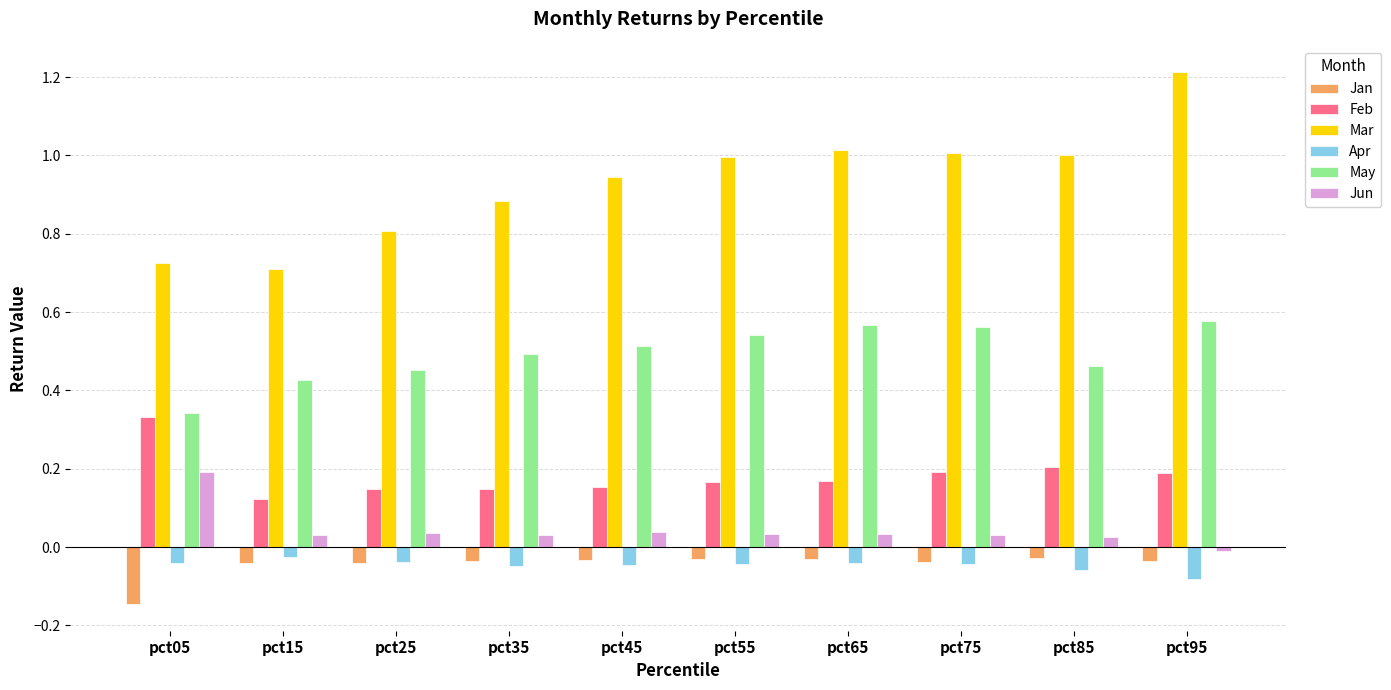

At how many categories does at least one series exceed 0?

10